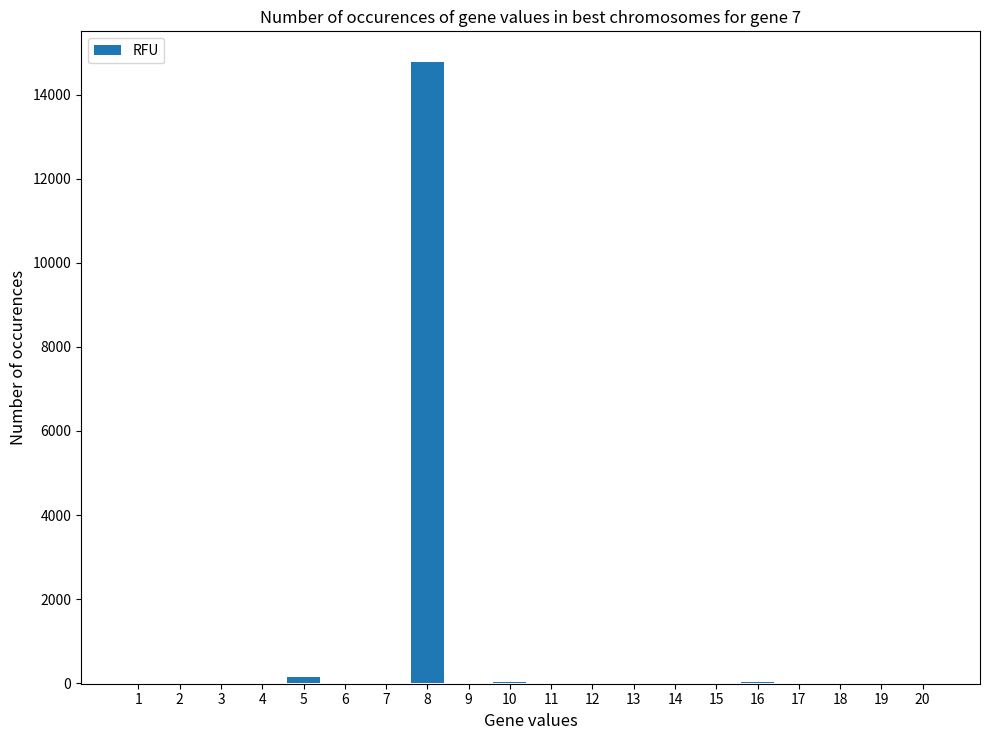

What is the maximum value shown in the chart?

14773.0